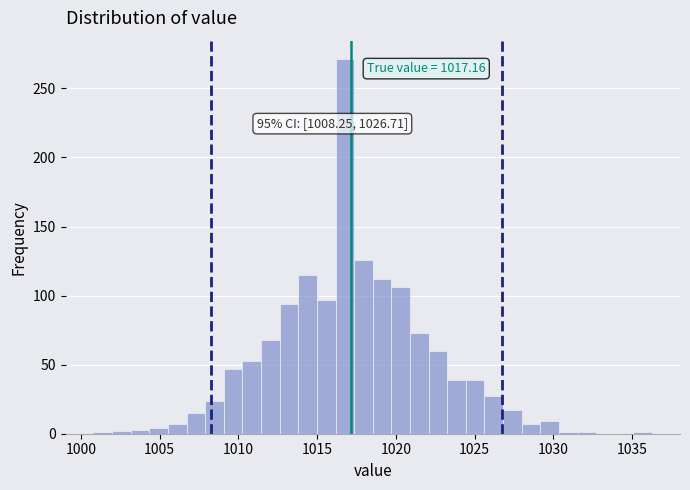

Read against the x-axis, roughly where is the centre of the tallest bar?

1017.0